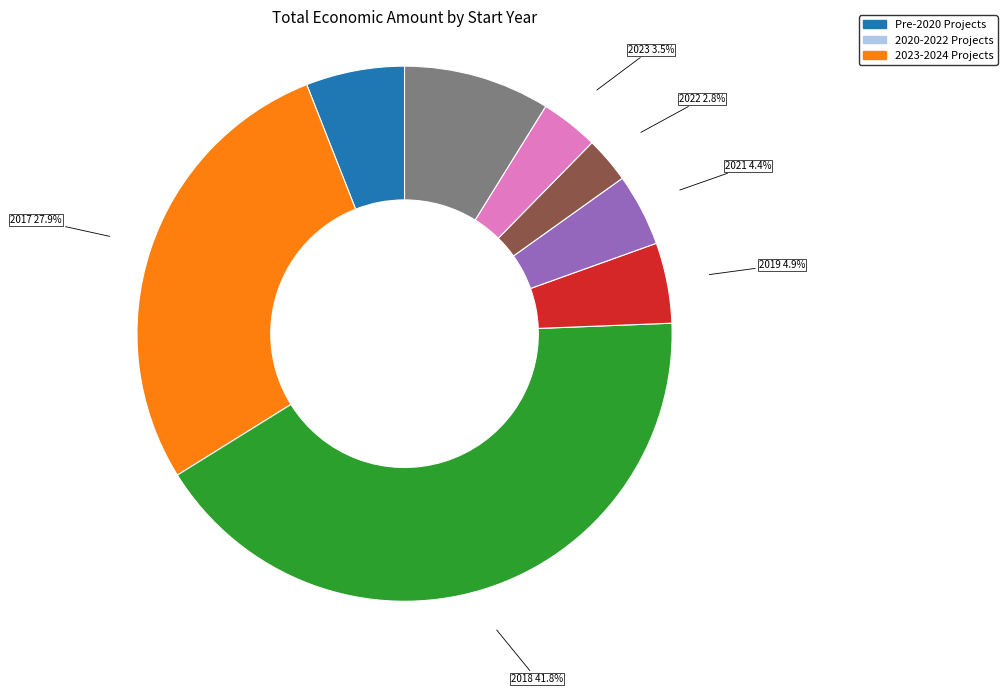

How many slices are in this pie chart?

8